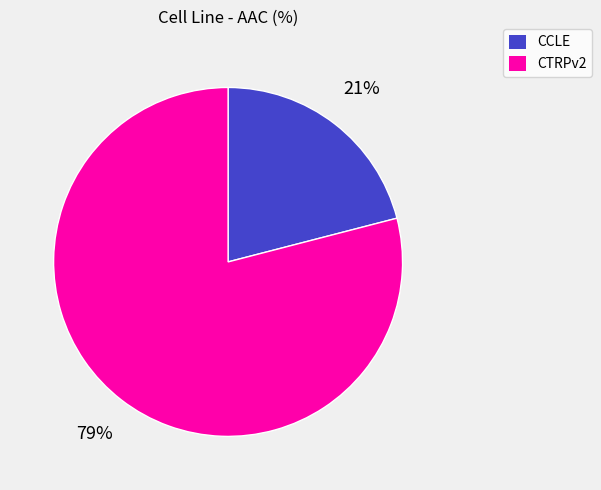

Which has a higher value, CCLE or CTRPv2?

CTRPv2